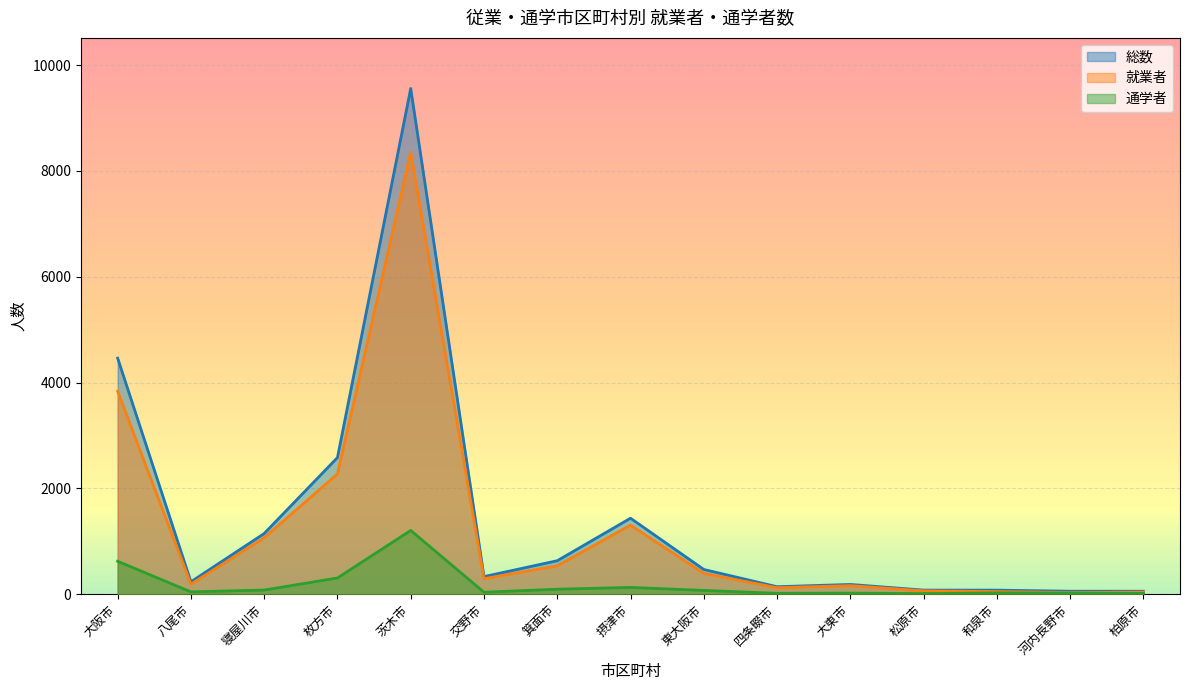

True or false: 通学者 and 就業者 cross at least once.

False